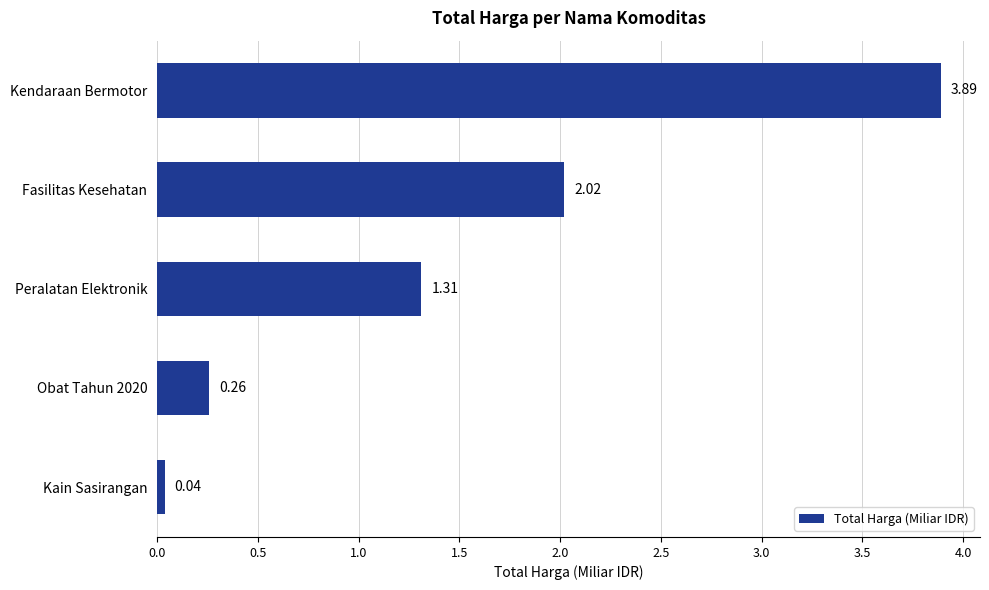

Count the number of categories in the chart.

5